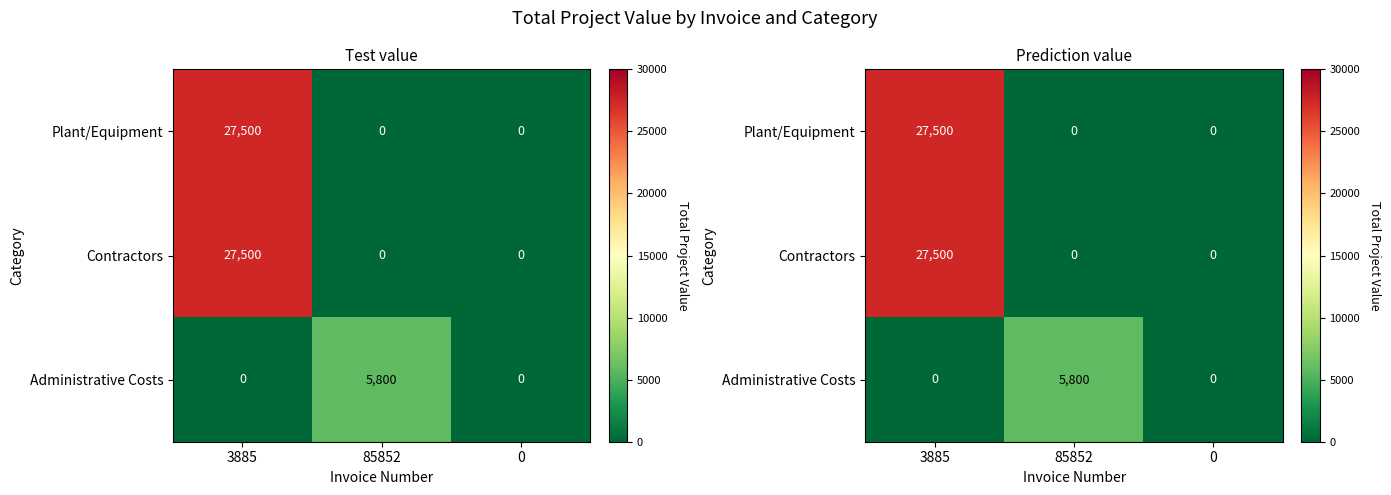

Rank the categories by Plant/Equipment value from lowest to highest.

85852, 0, 3885